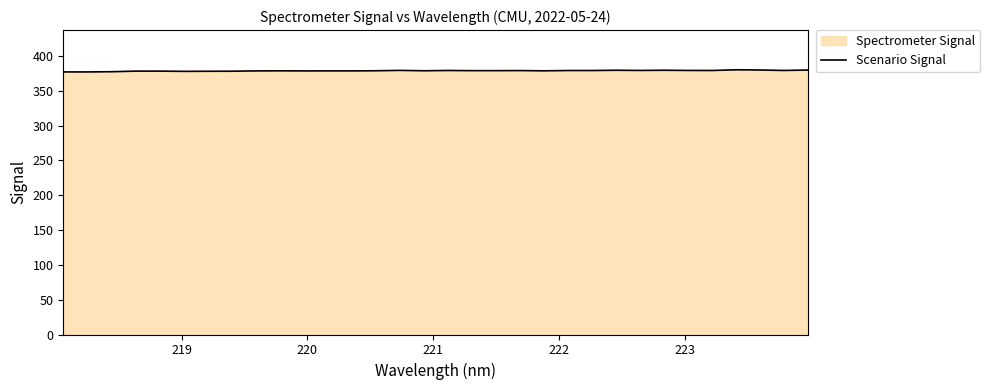

How many points are higher than both their immediate neighbors (excluding endpoints)?

9